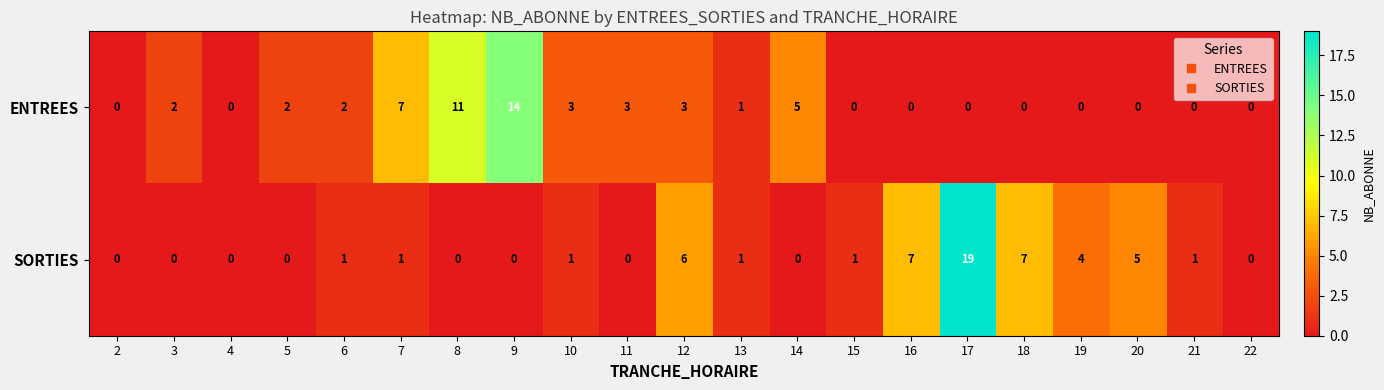

The ENTREES series shows -10 at 17. True or false?

False